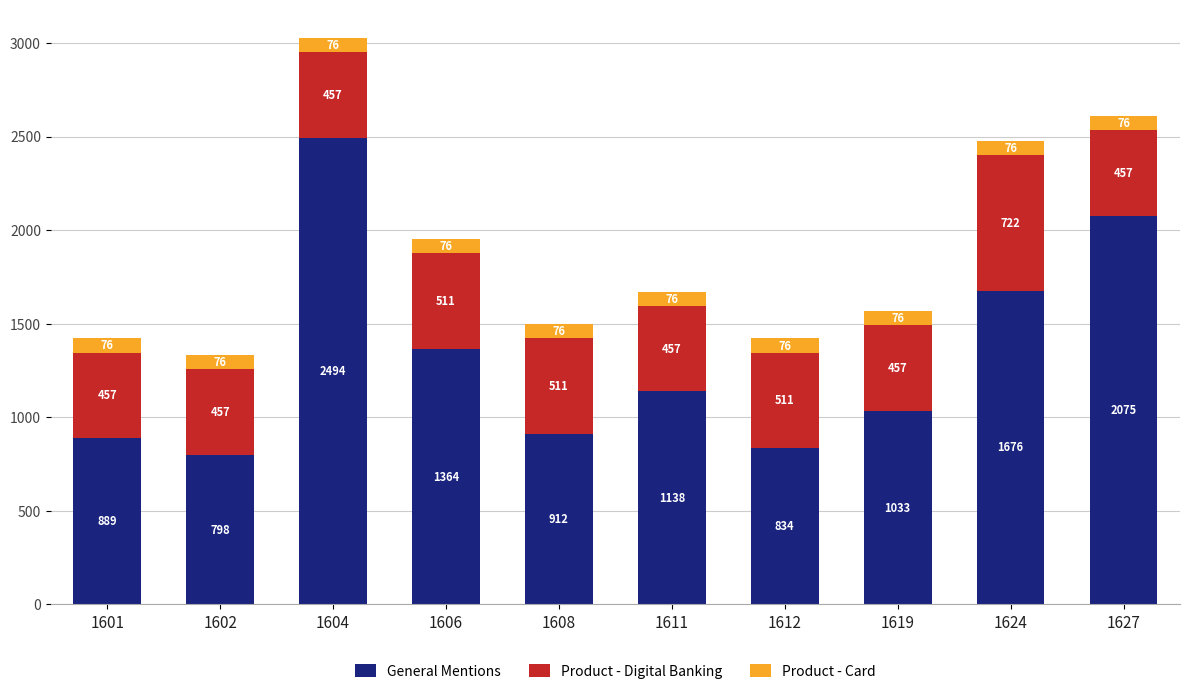

What is the value of the General Mentions bar at the 9th from the left?

1676.5